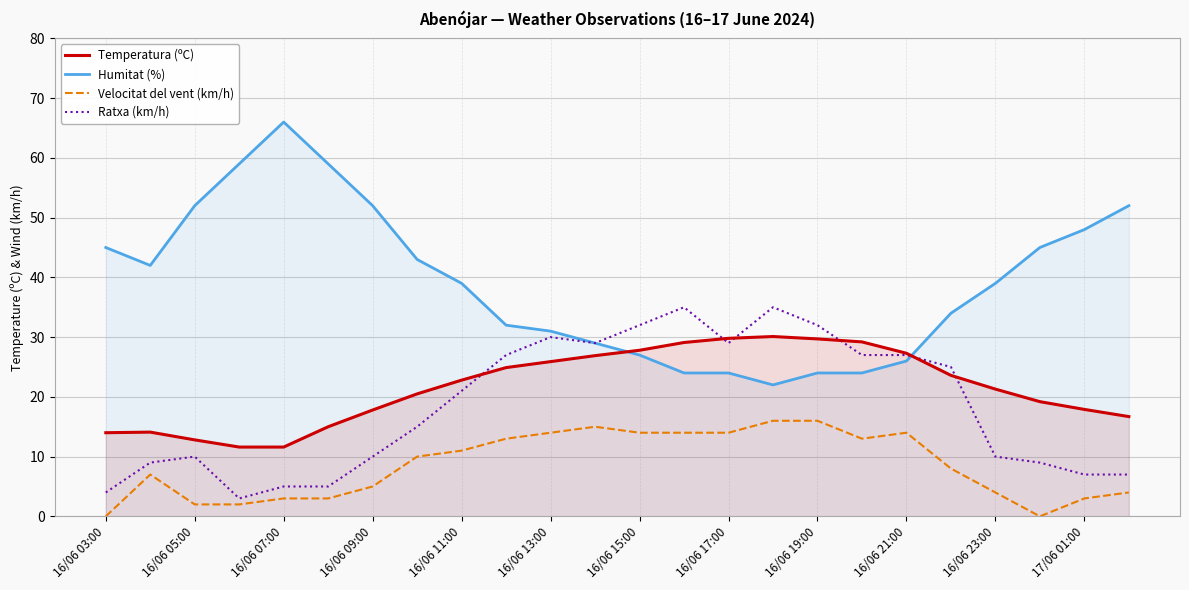

Which series has the largest range (max minus min)?

Humitat (%)